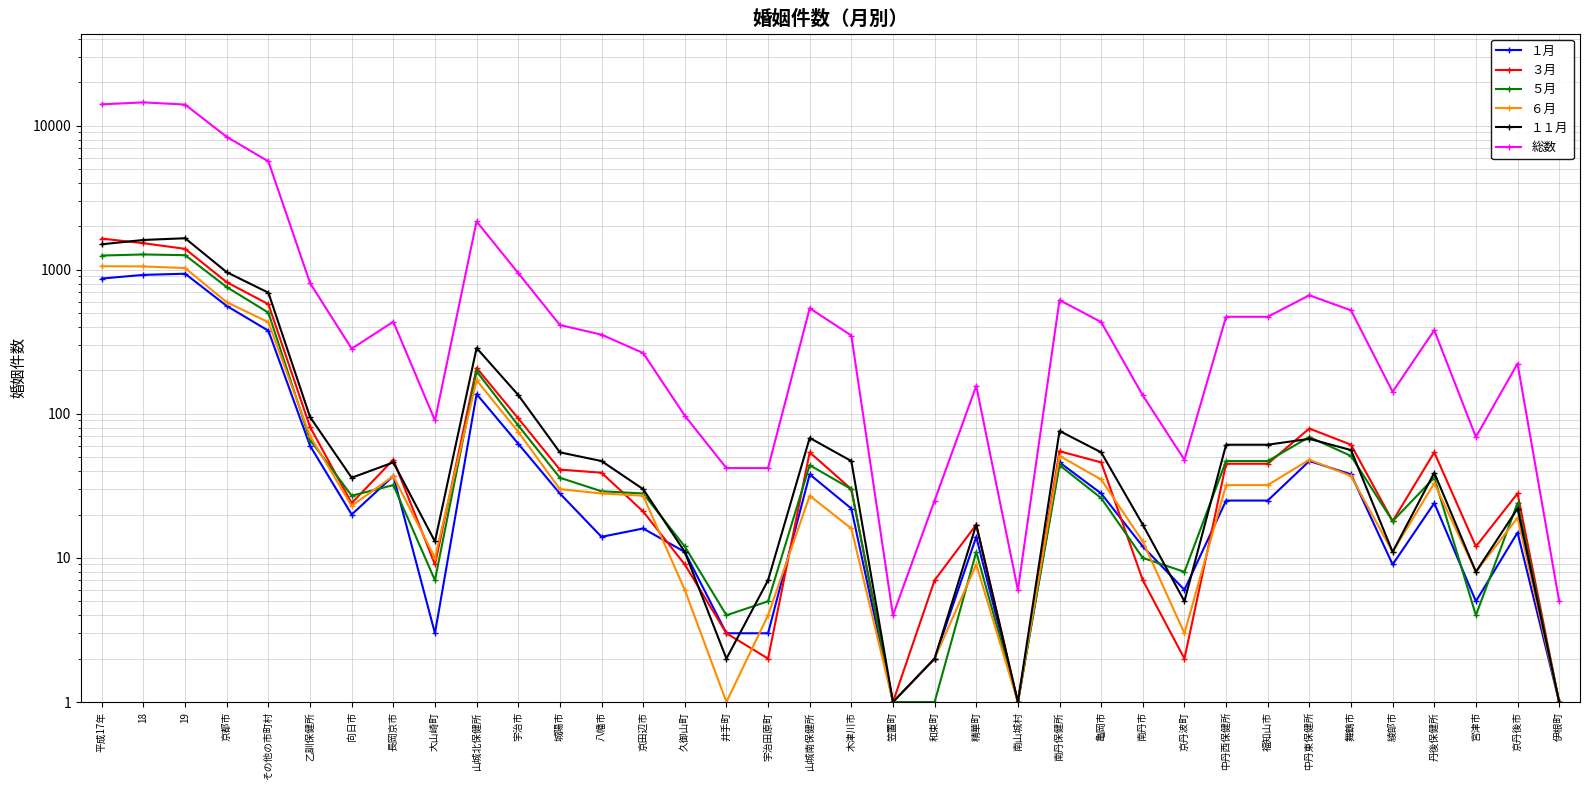

Is the value of １１月 at 19 greater than the value of １月 at 宮津市?

Yes